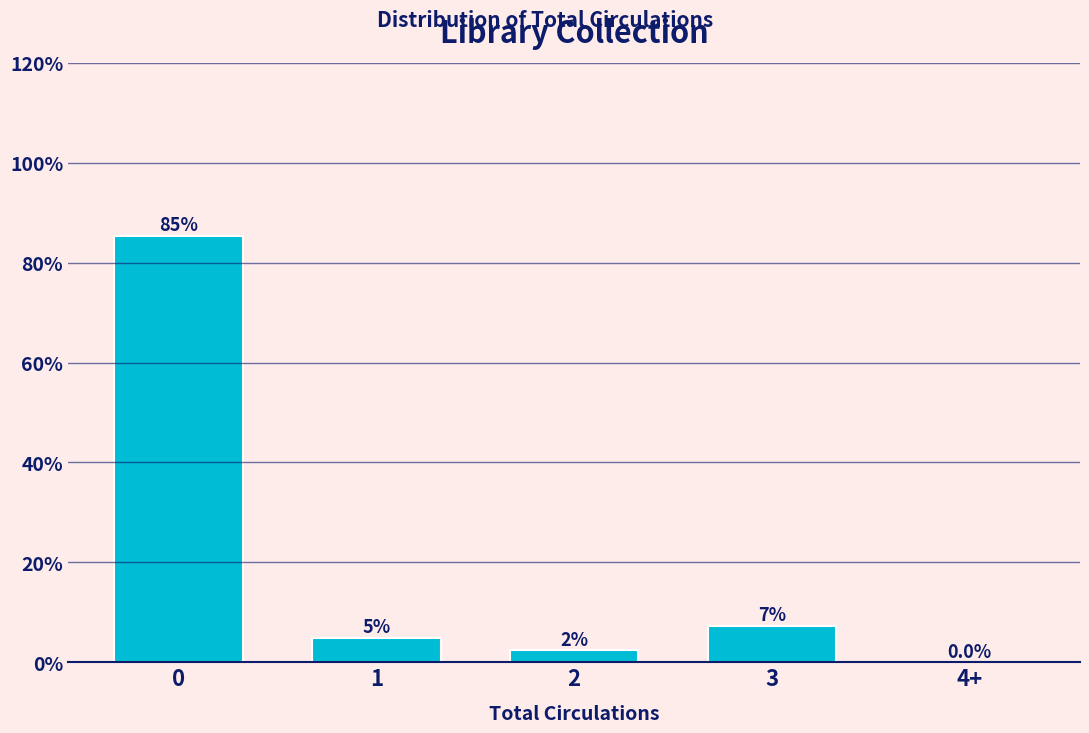

Are the bars horizontal?

No